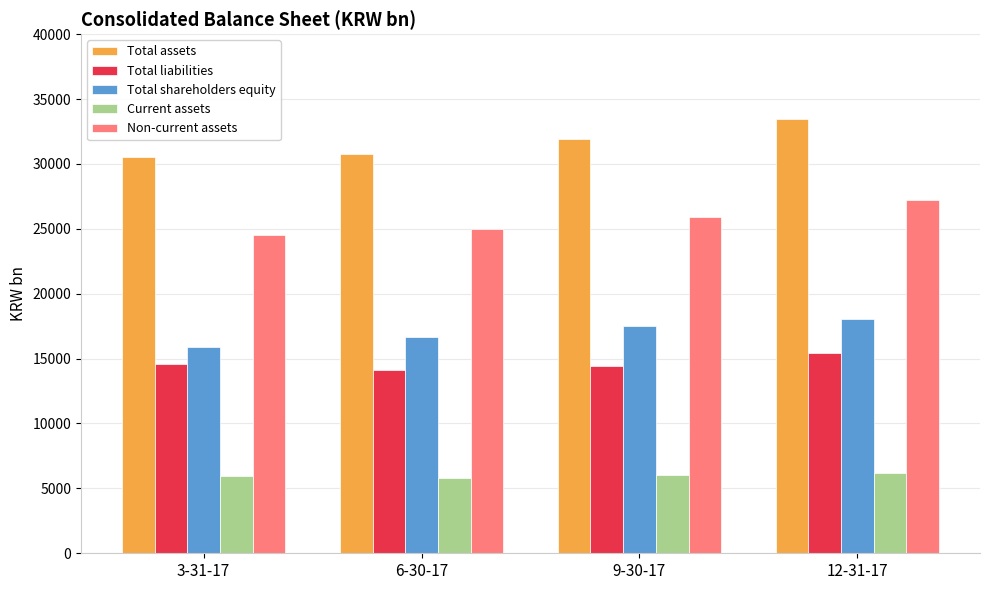

What value does the Total assets series have at 9-30-17?

31923.8